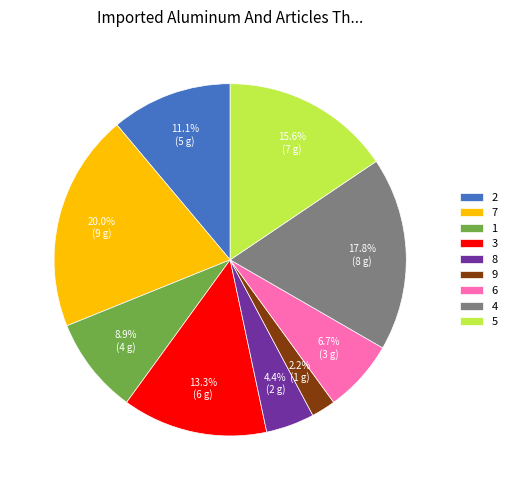

Does any single category account for the majority?

No